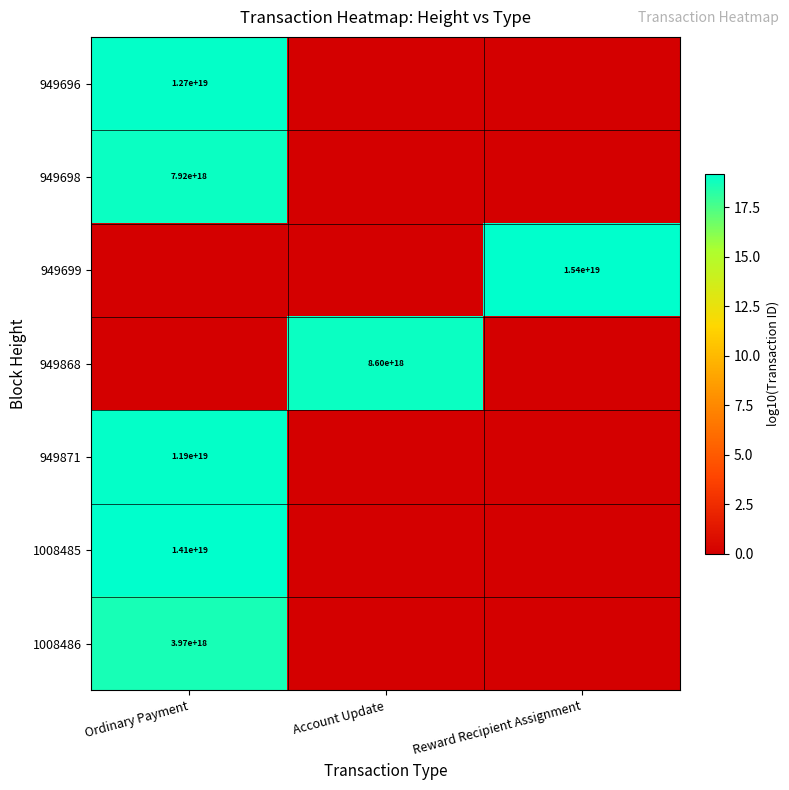

What is the total value across all series at Account Update?

18.9